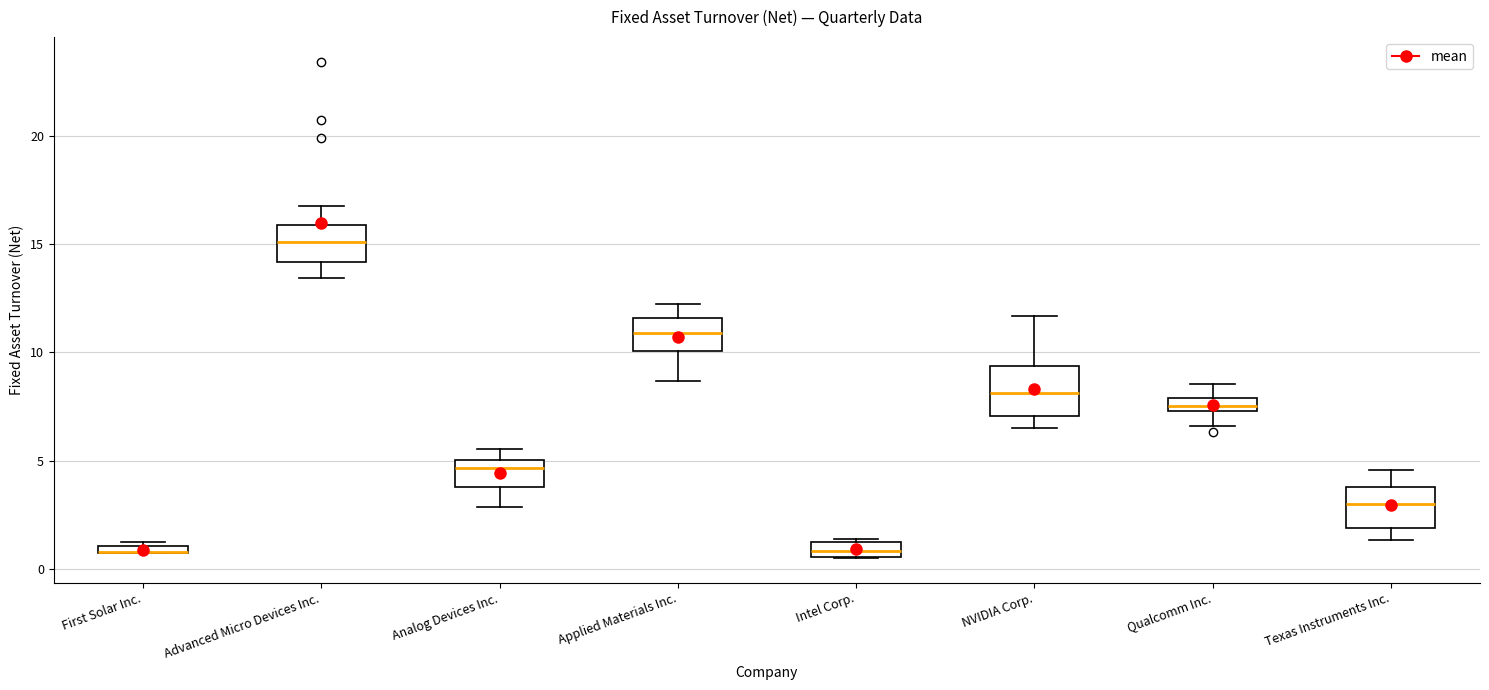

Where does the lower whisker of the box for NVIDIA Corp. end on the y-axis? The values are not printed on the chart, so give them approximately, as read against the axis.

6.5